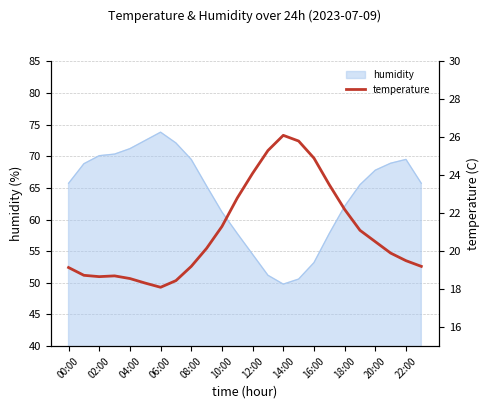

True or false: there are more than 0 points higher than both neighbors.

True